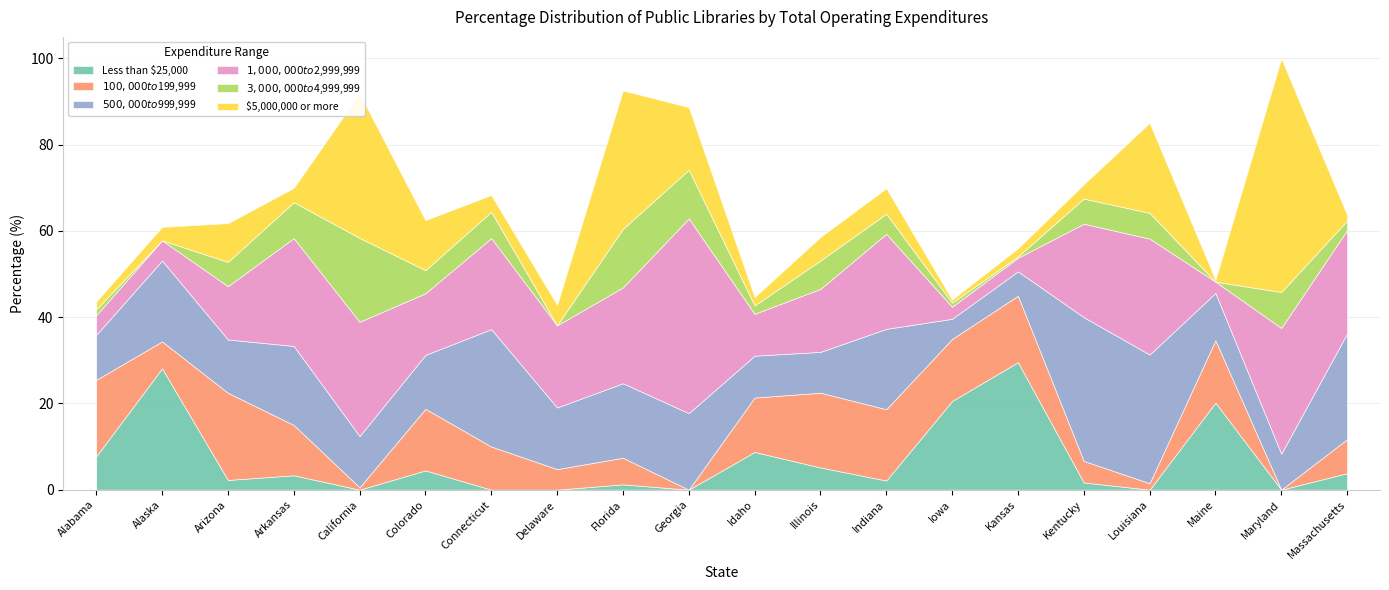

What is the spread (max minus min) of values at Connecticut?

27.2